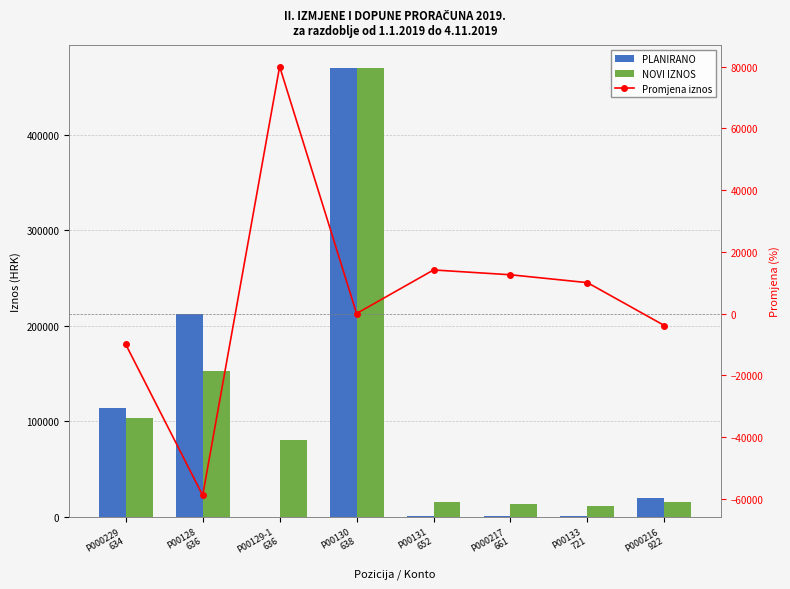

Are the bars grouped side by side (vs. stacked)?

Yes